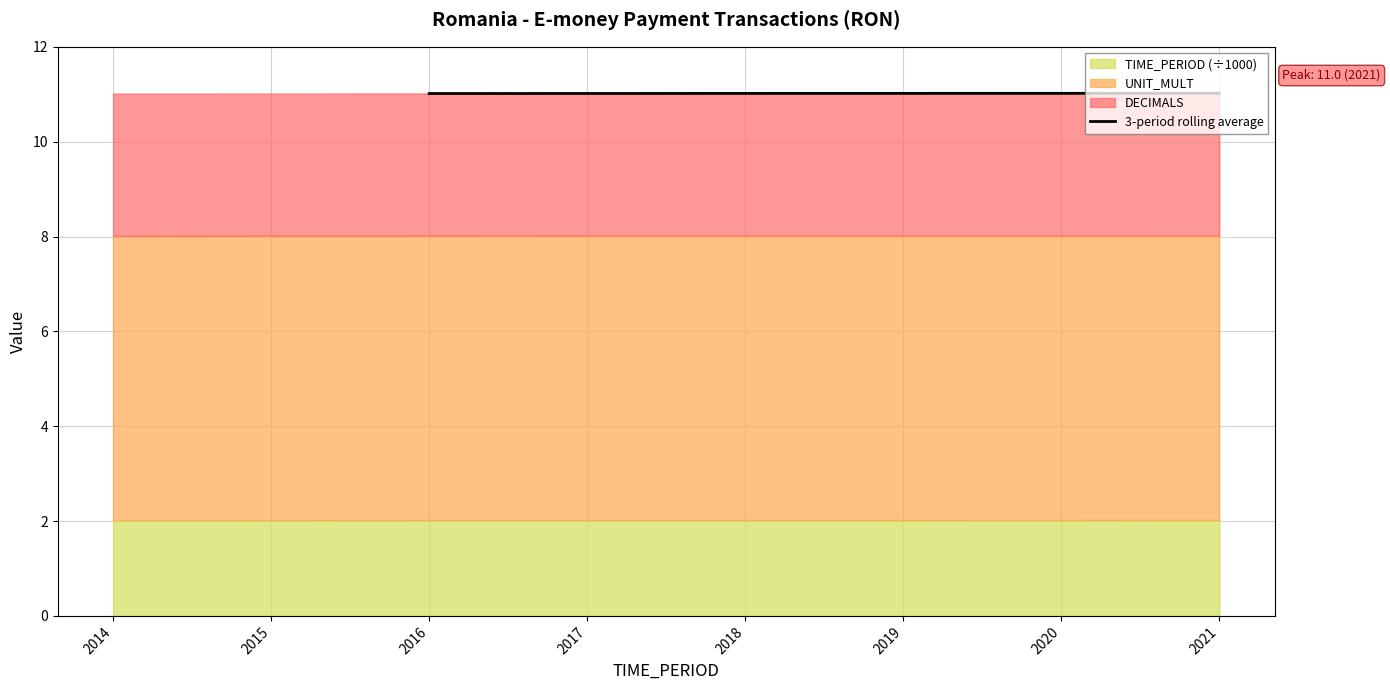

True or false: 3-period rolling average has a value of 11.0 at 2016.

True